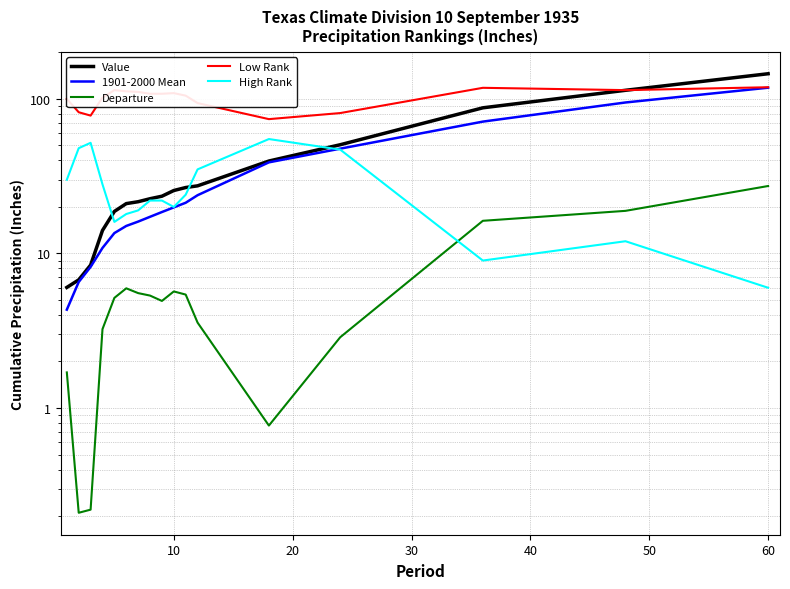

How many distinct data groups are displayed?

5